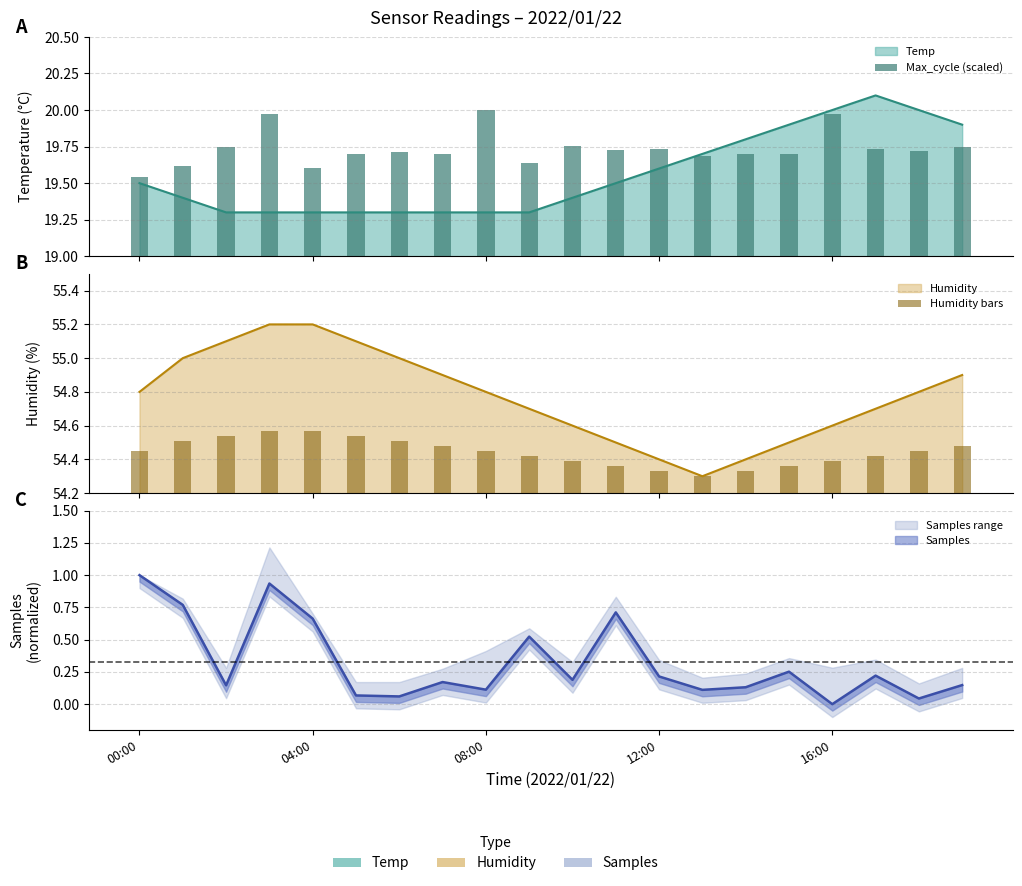

What is the value of the Humidity bars bar at the 9th from the left?

54.4